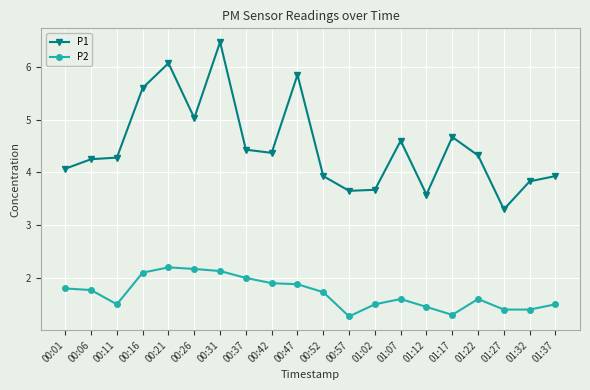

What is the lowest value of the P2 series?

1.3